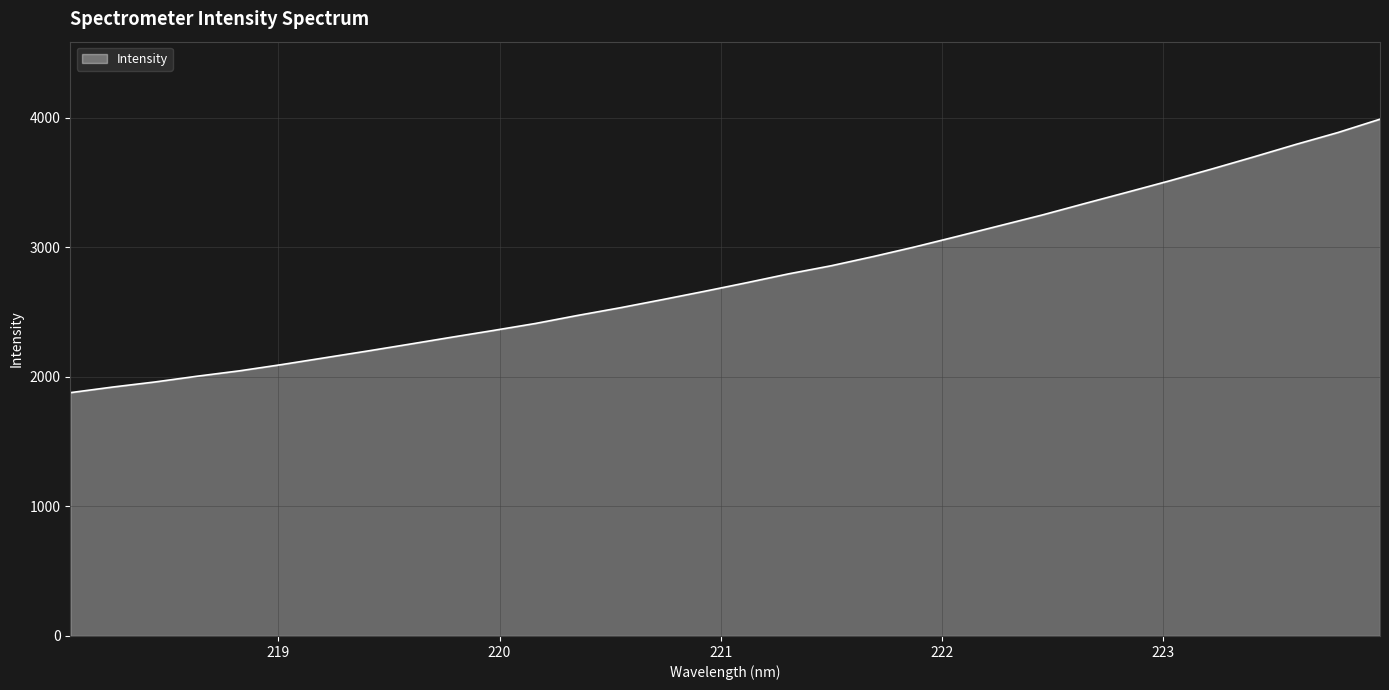

At which label is the value closest to 2932?

221.6902